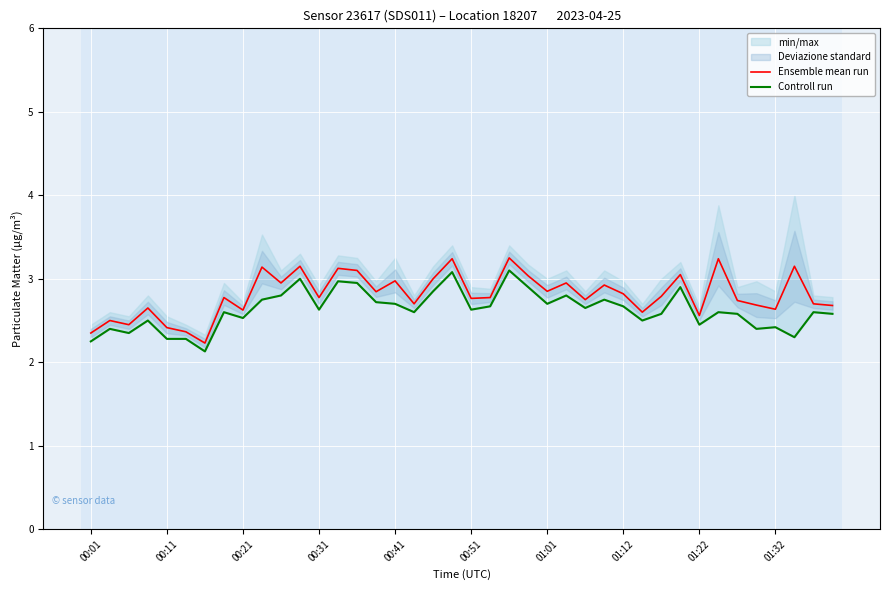

Is it true that Ensemble mean run equals 3.0 at 00:41?

True